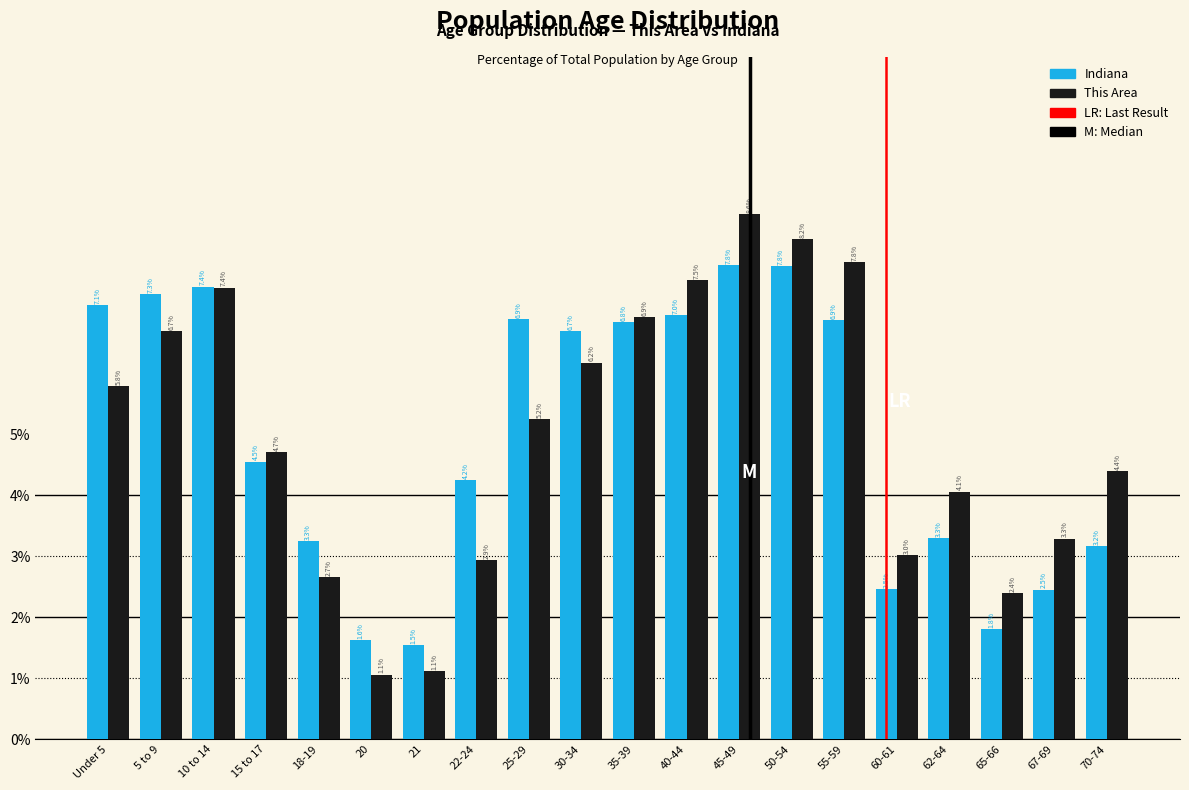

Reading left to right, what are all the values shown in this chart?

Indiana: 7.1	7.3	7.4	4.5	3.3	1.6	1.5	4.2	6.9	6.7	6.8	7.0	7.8	7.8	6.9	2.5	3.3	1.8	2.5	3.2
This Area: 5.8	6.7	7.4	4.7	2.7	1.1	1.1	2.9	5.2	6.2	6.9	7.5	8.6	8.2	7.8	3.0	4.1	2.4	3.3	4.4